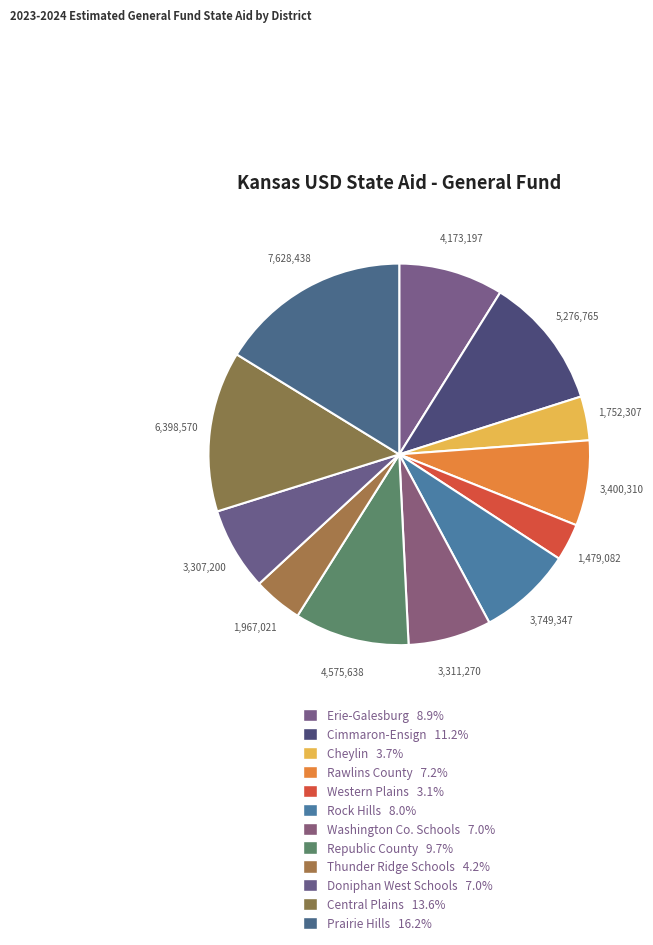

How many slices are in this pie chart?

12